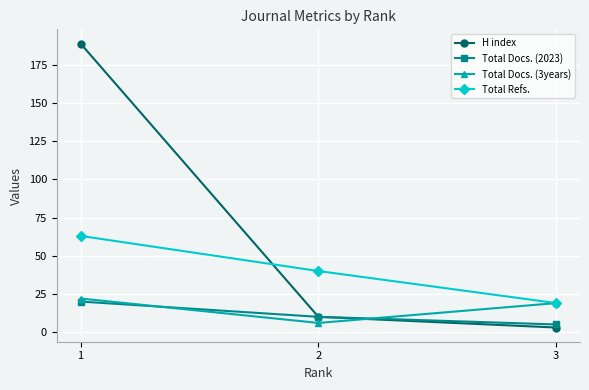

Which series has the widest spread of values?

H index